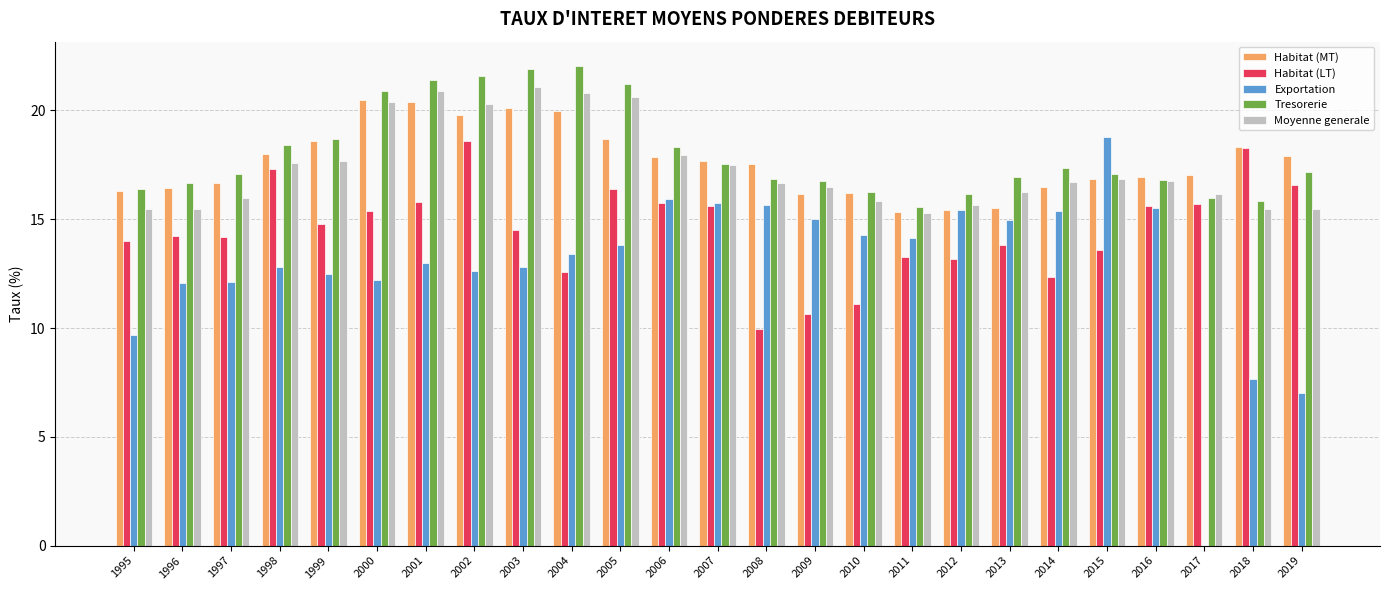

At which label is Moyenne generale closest to 18?

2006